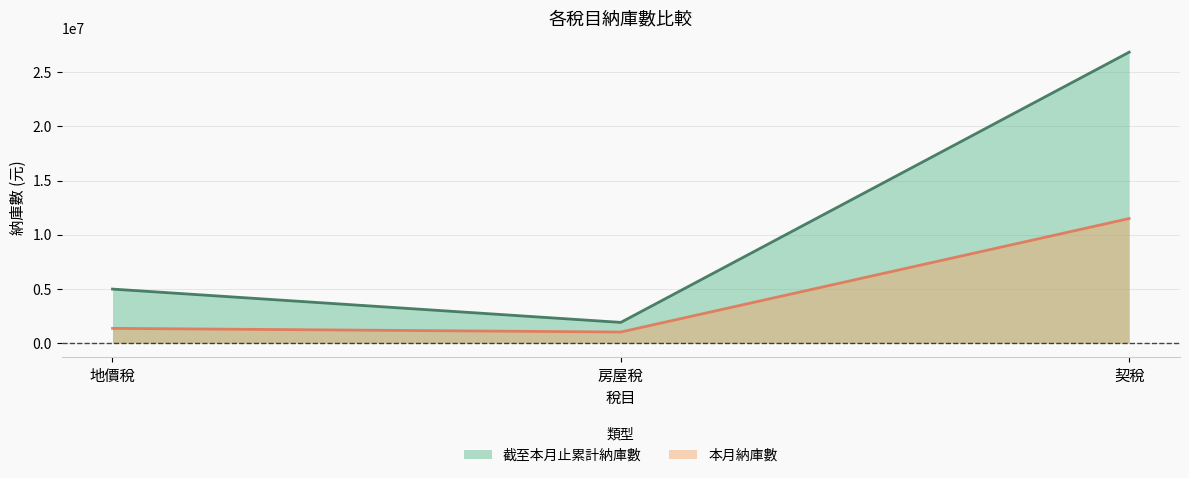

Reading left to right, transcribe all the data shown in this chart.

本月納庫數: 地價稅=1343841	房屋稅=1005649	契稅=11490273
截至本月止累計納庫數: 地價稅=4972508	房屋稅=1895198	契稅=26858637